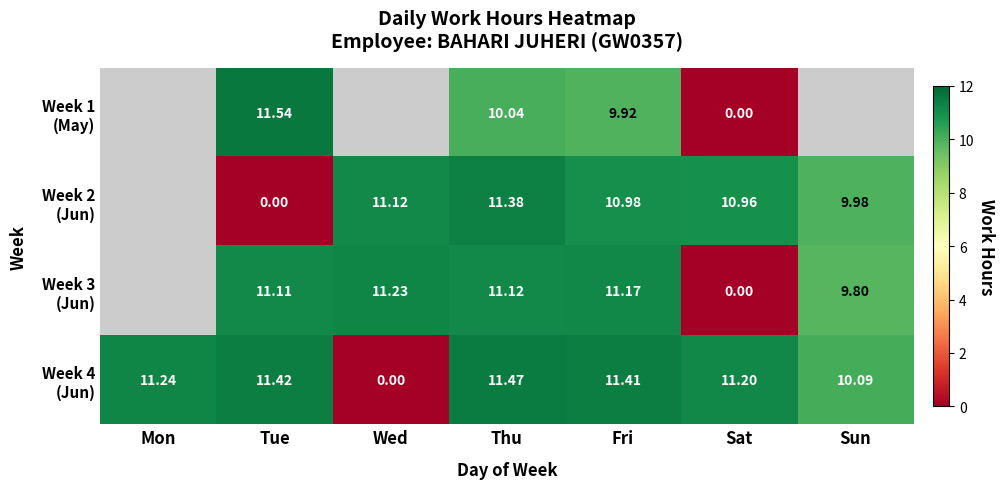

Between Fri and Sun, which series saw the biggest shift?

Week 3 (Jun)